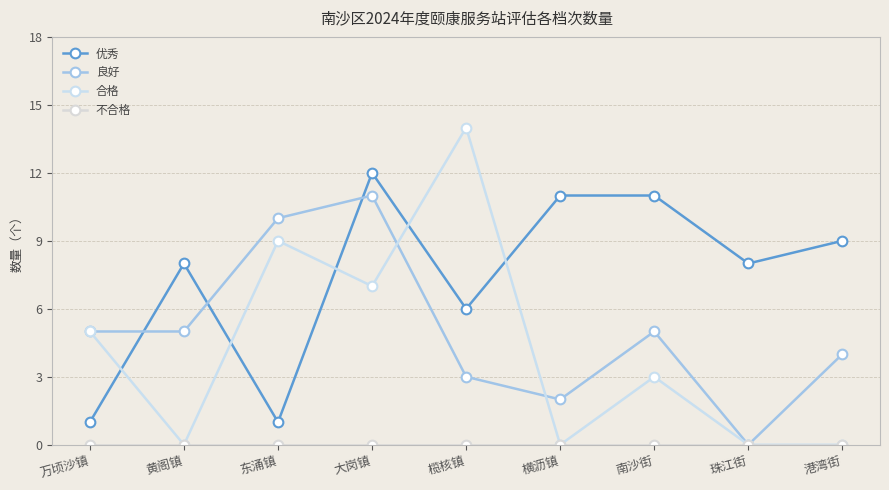

What is the value of the 优秀 point at the 5th from the left?

6